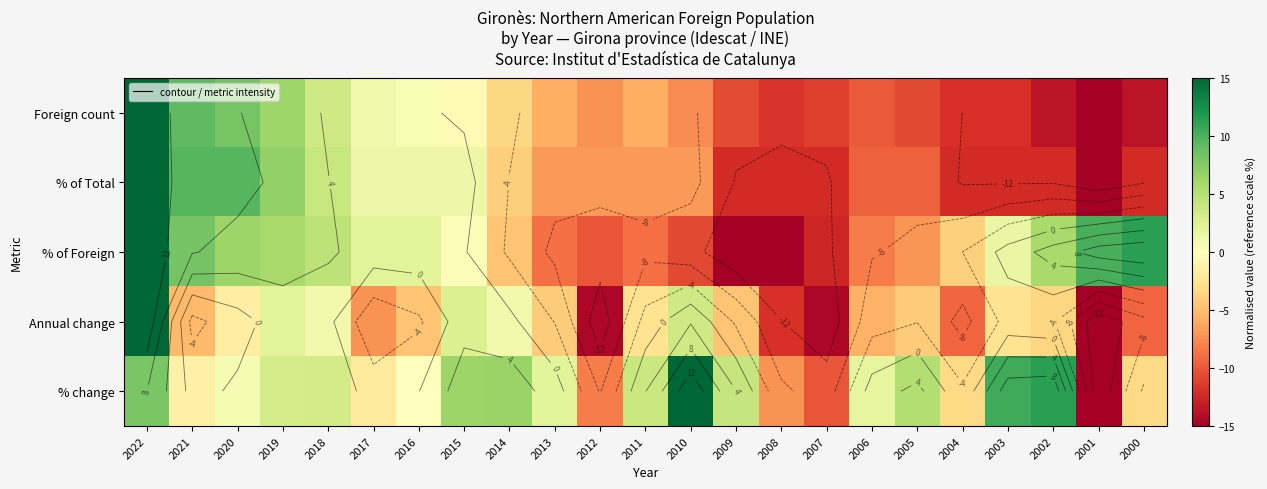

Where is % change nearest to the value 0?

2016